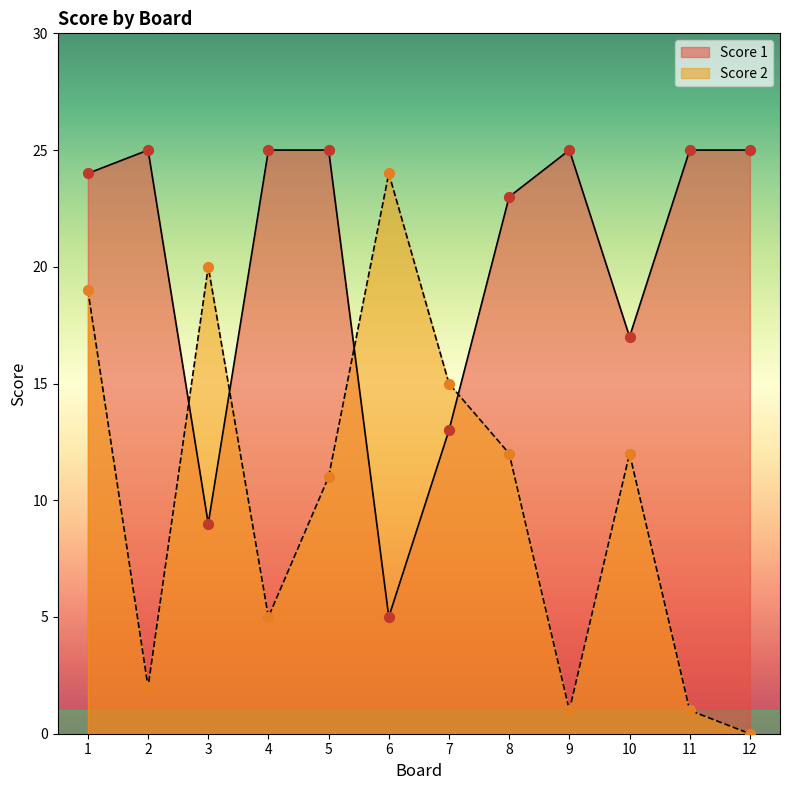

At how many categories does at least one series exceed 17?

10